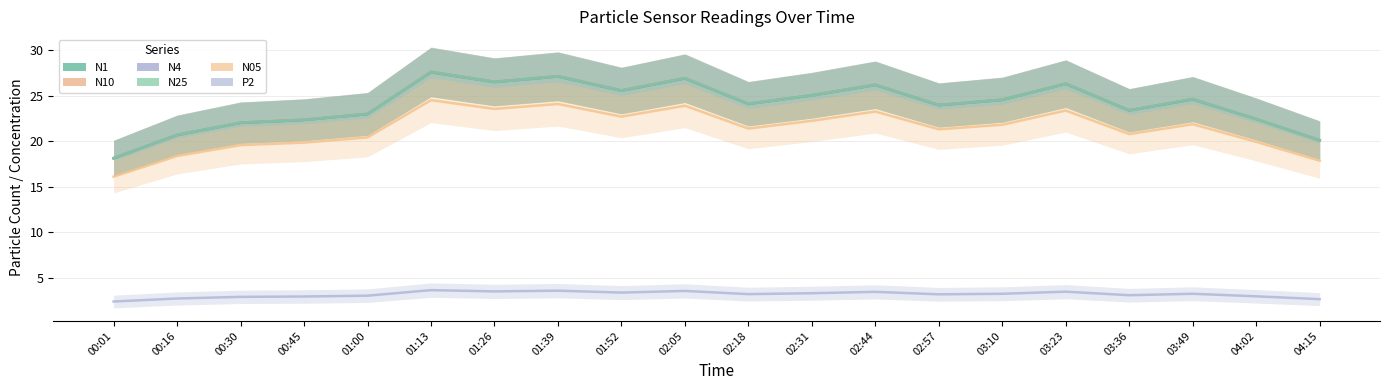

Which series has the largest range (max minus min)?

N10